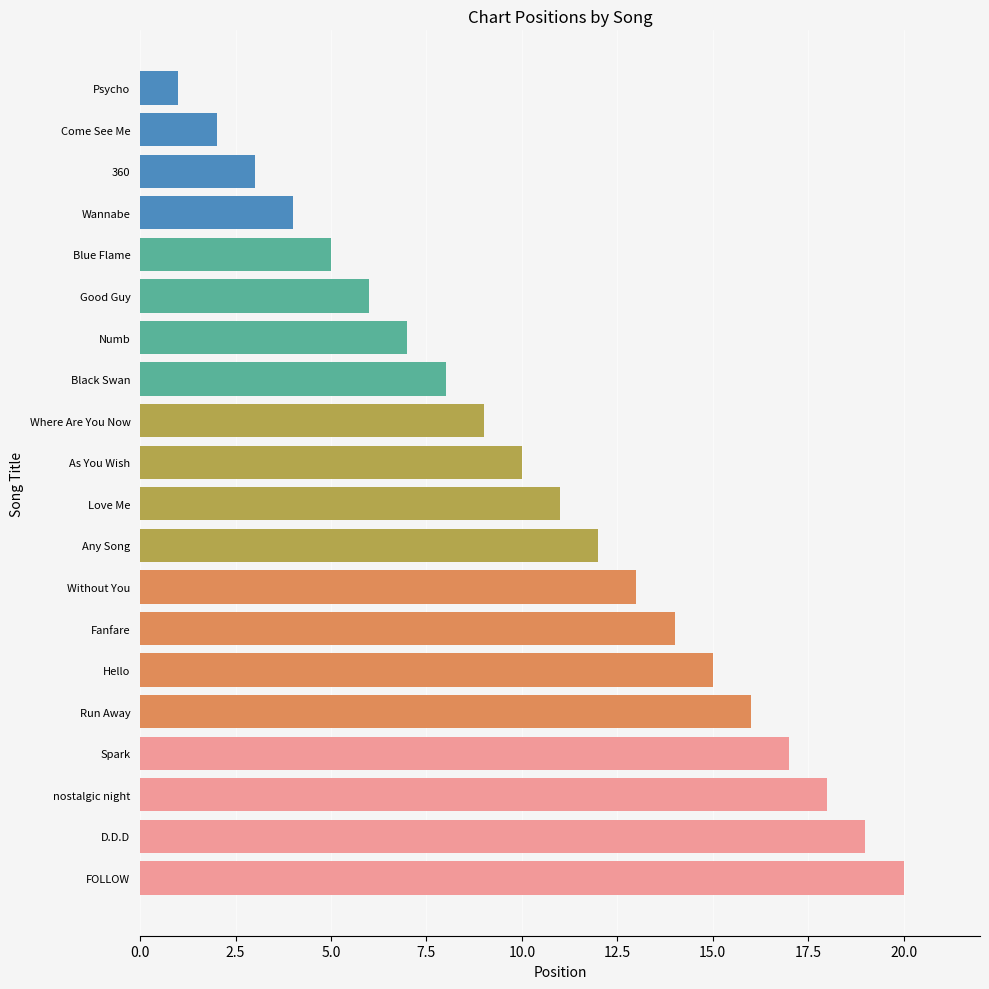

What is the difference between the maximum and minimum values?

19